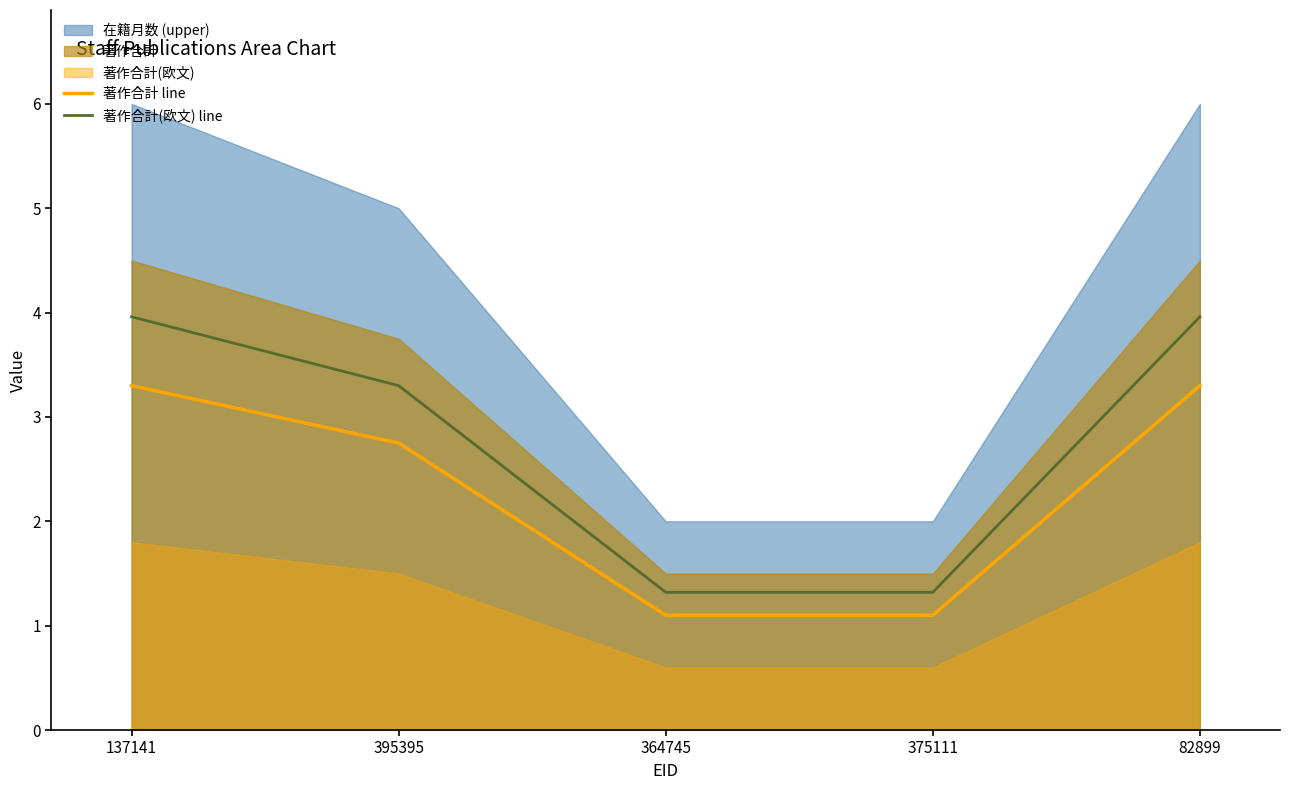

What is the lowest value of the 著作合計(欧文) line series?

1.3